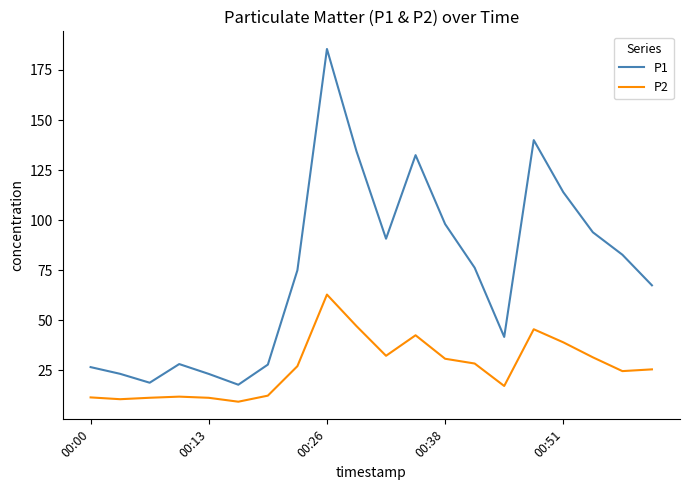

Does the chart have visible grid lines?

No